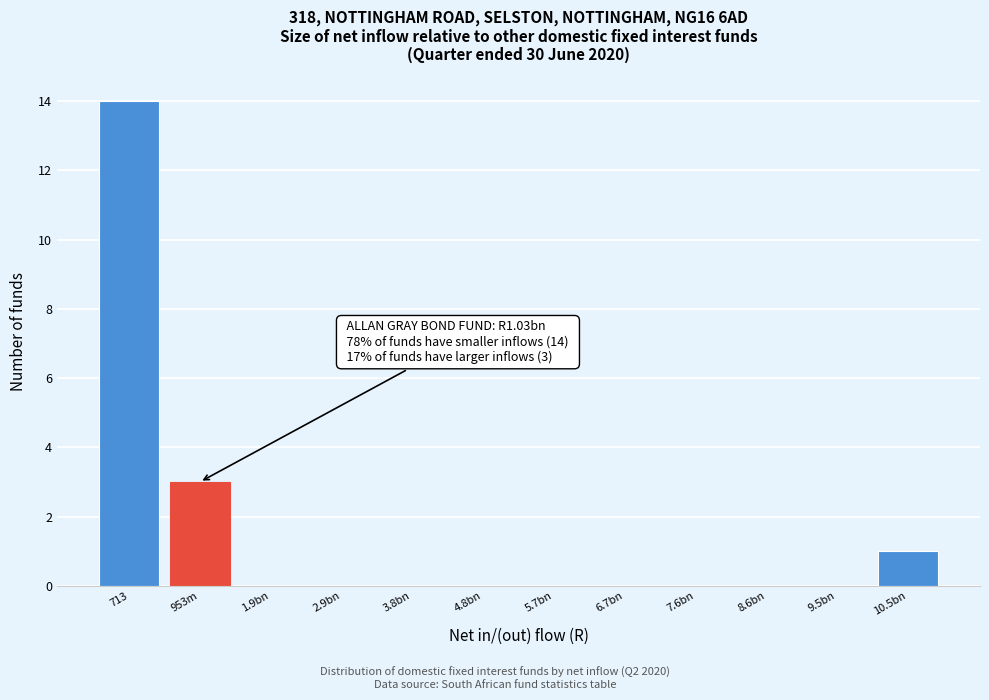

Reading left to right, extract all data points from this chart.

713=14	953m=3	1.9bn=0	2.9bn=0	3.8bn=0	4.8bn=0	5.7bn=0	6.7bn=0	7.6bn=0	8.6bn=0	9.5bn=0	10.5bn=1